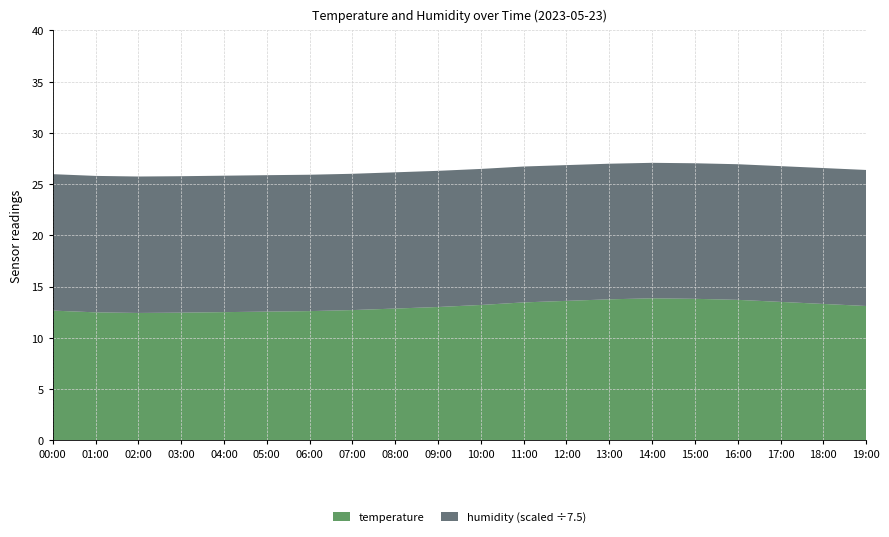

Reading left to right, what are all the values shown in this chart?

temperature: 12.7	12.5	12.4	12.4	12.5	12.6	12.6	12.7	12.8	13.0	13.2	13.4	13.6	13.8	13.8	13.8	13.7	13.5	13.3	13.1
humidity: 99.9	99.9	99.9	99.9	99.9	99.9	99.8	99.8	99.8	99.7	99.6	99.5	99.4	99.3	99.2	99.2	99.3	99.4	99.5	99.6